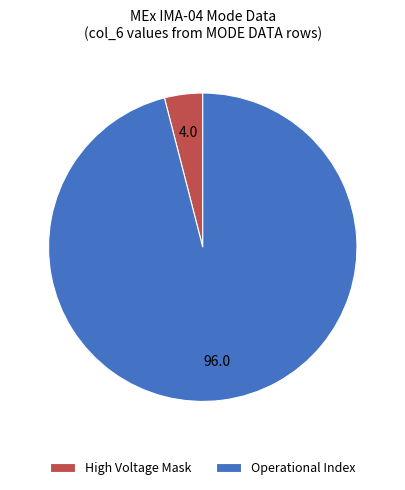

Do High Voltage Mask and Operational Index together represent more than half of the pie?

Yes